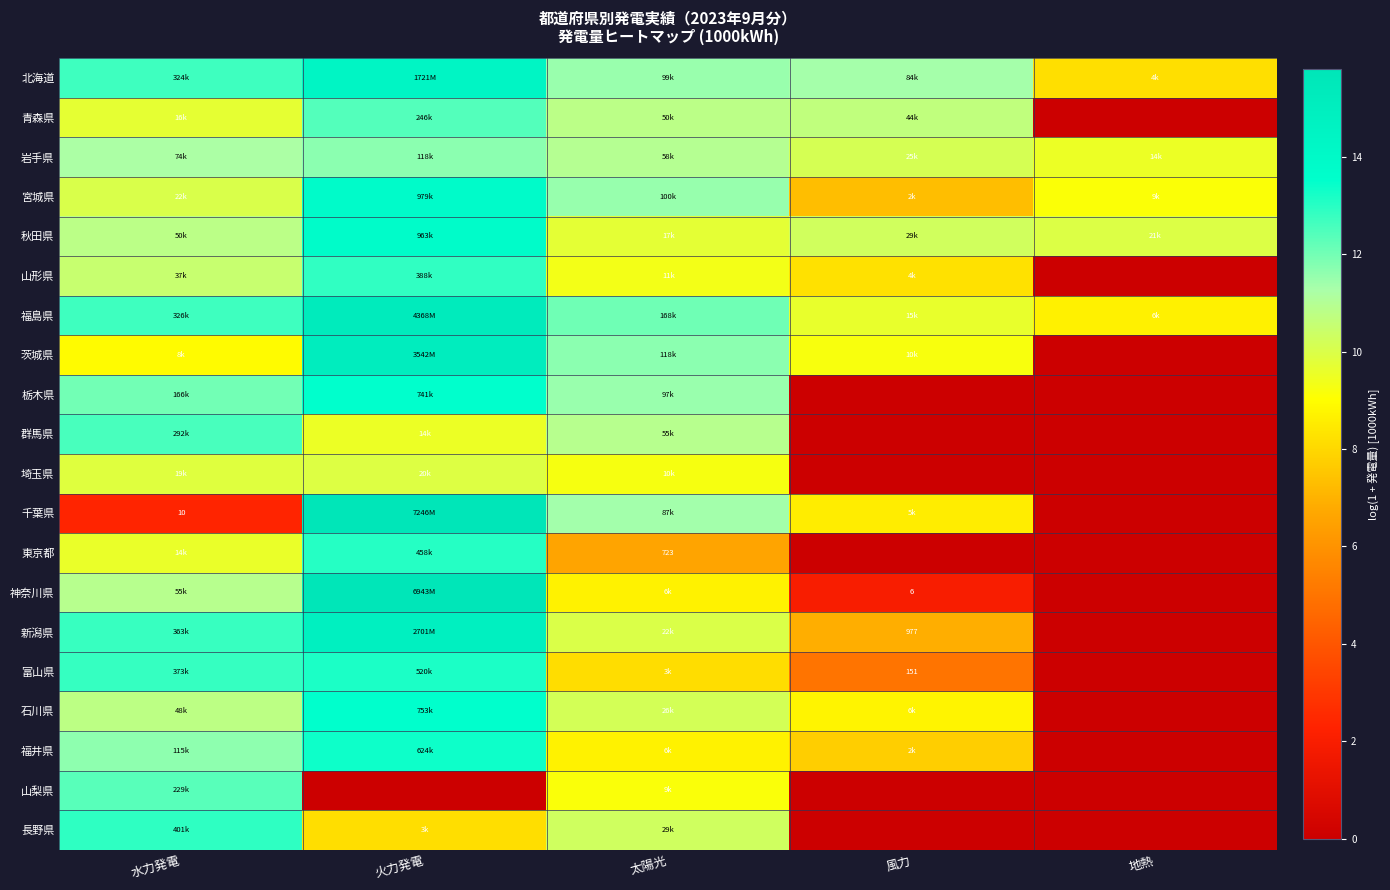

Which series changed the most between 太陽光 and 風力?

栃木県